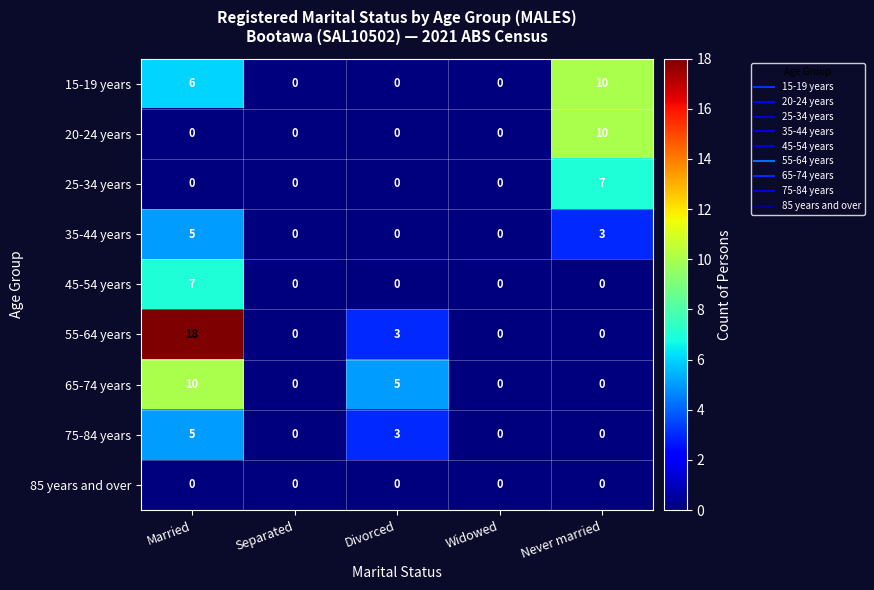

What is the difference between the maximum and second lowest values in the 25-34 years series?

7